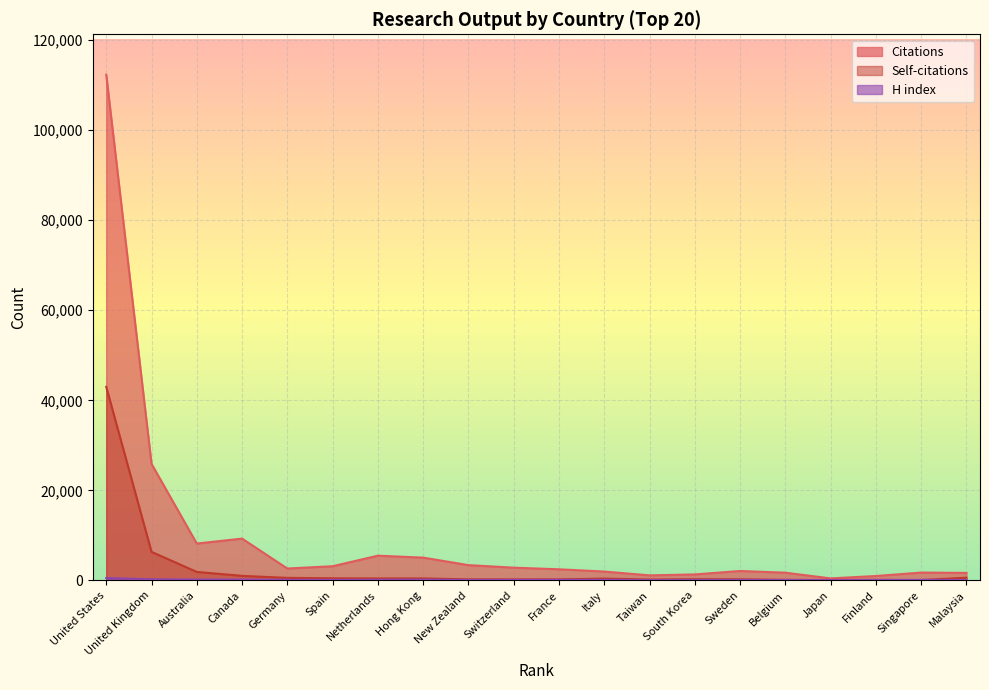

Between United States and Netherlands, which series saw the biggest shift?

Citations